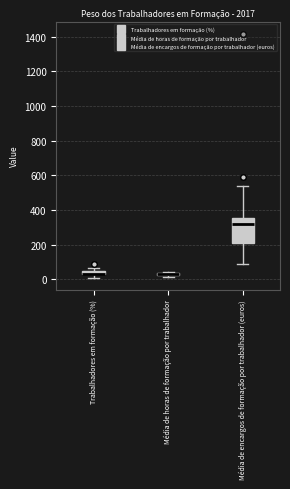

Which box is the tallest, from its lower edge to its upper edge?

Média de encargos de formação por trabalhador (euros)